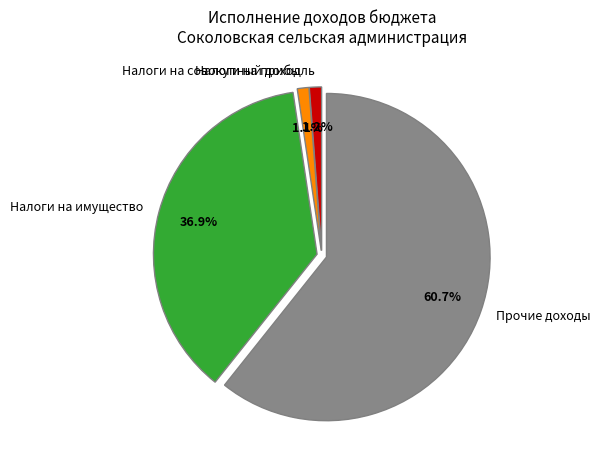

Is there any slice that represents more than half of the pie?

Yes